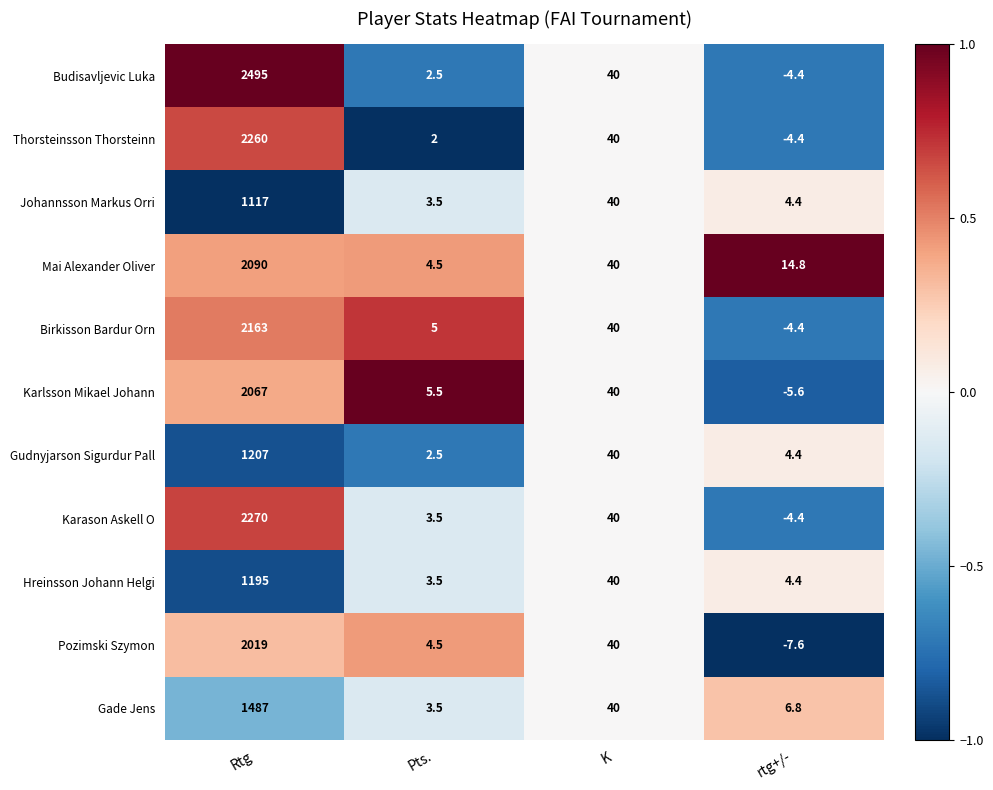

Count the number of data series in this chart.

11